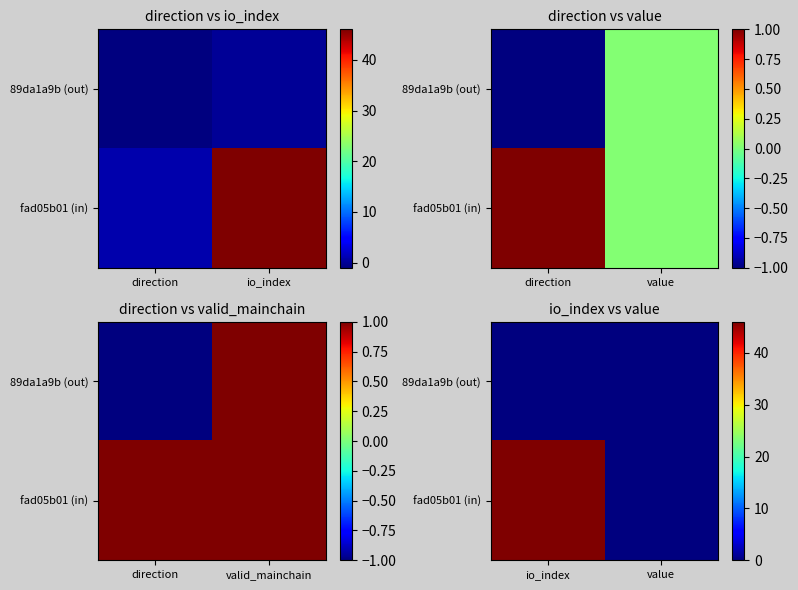

Which series has the widest spread of values?

fad05b01 (in)